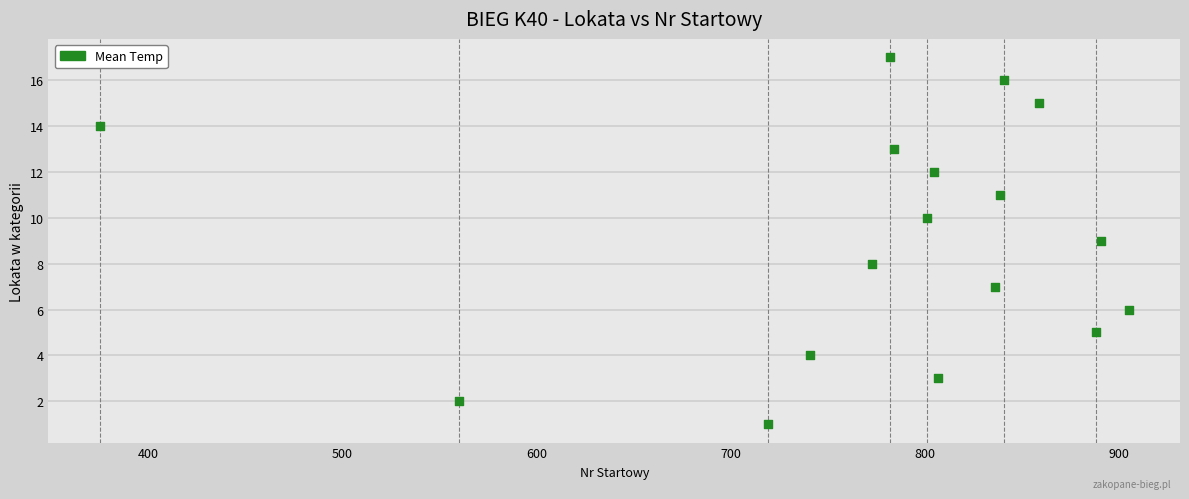

What is the range of X values (max minus min)?

530